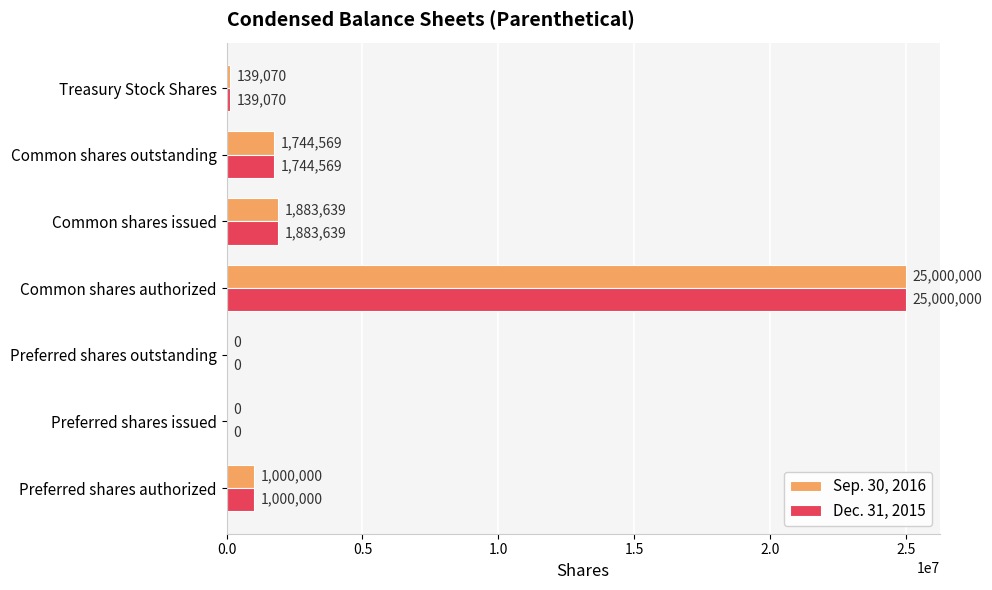

At which category is the sum across all series the highest?

Common shares authorized